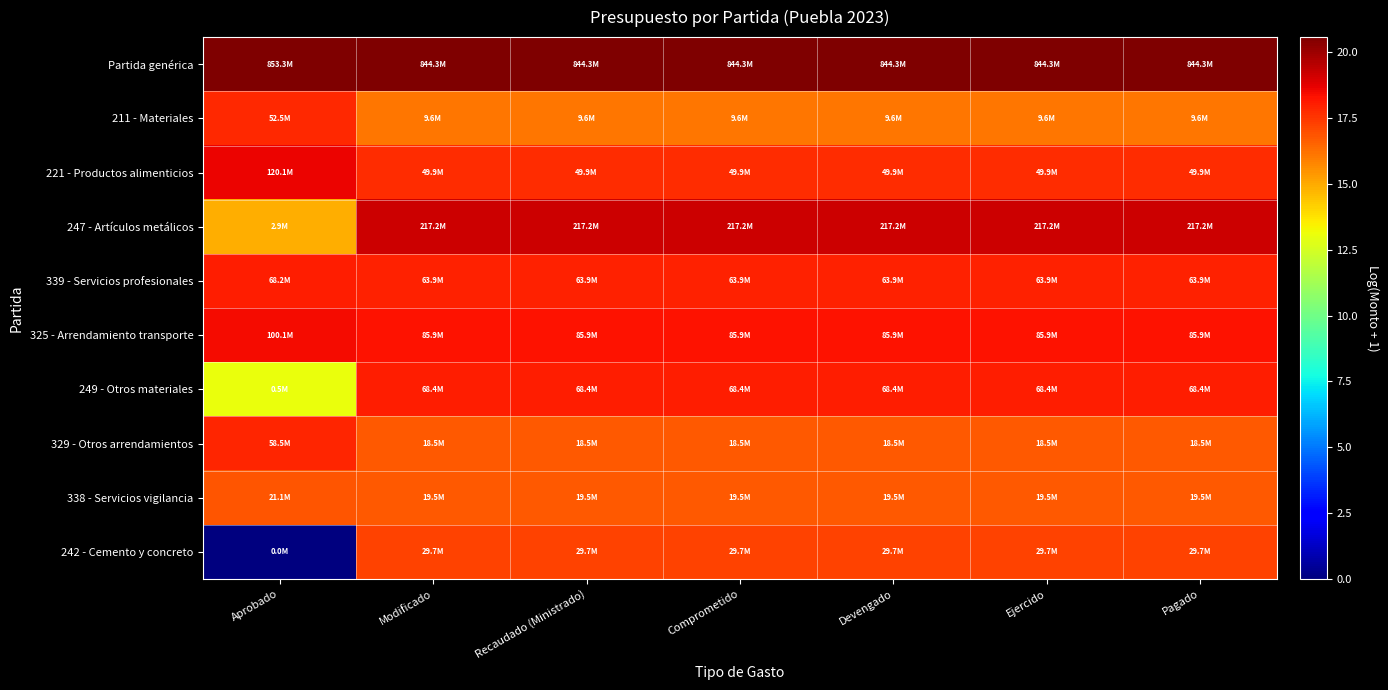

Which series has the largest total across all categories?

Partida genérica